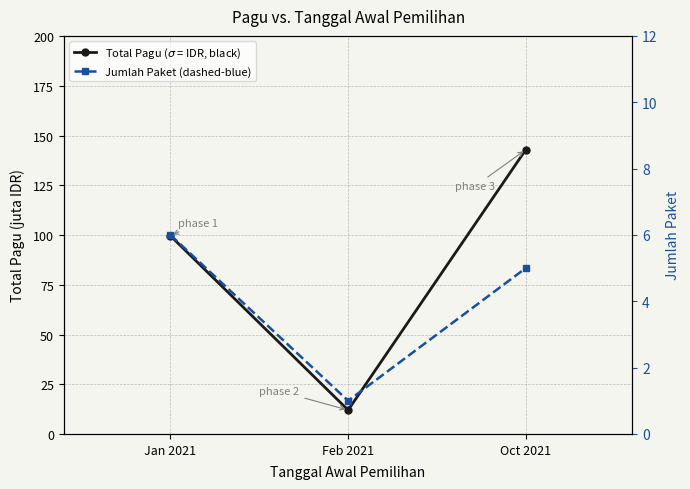

What is the sum of all Jumlah Paket (dashed-blue) values?

12.0